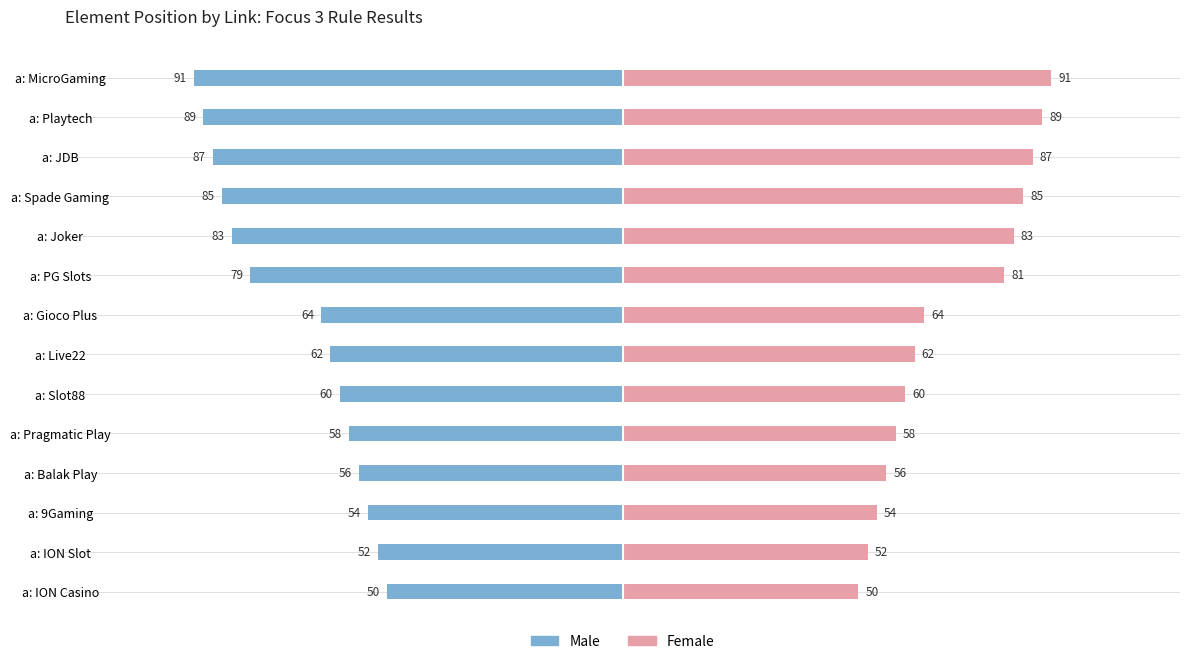

What is the difference between the highest and lowest values at a: Gioco Plus?

128